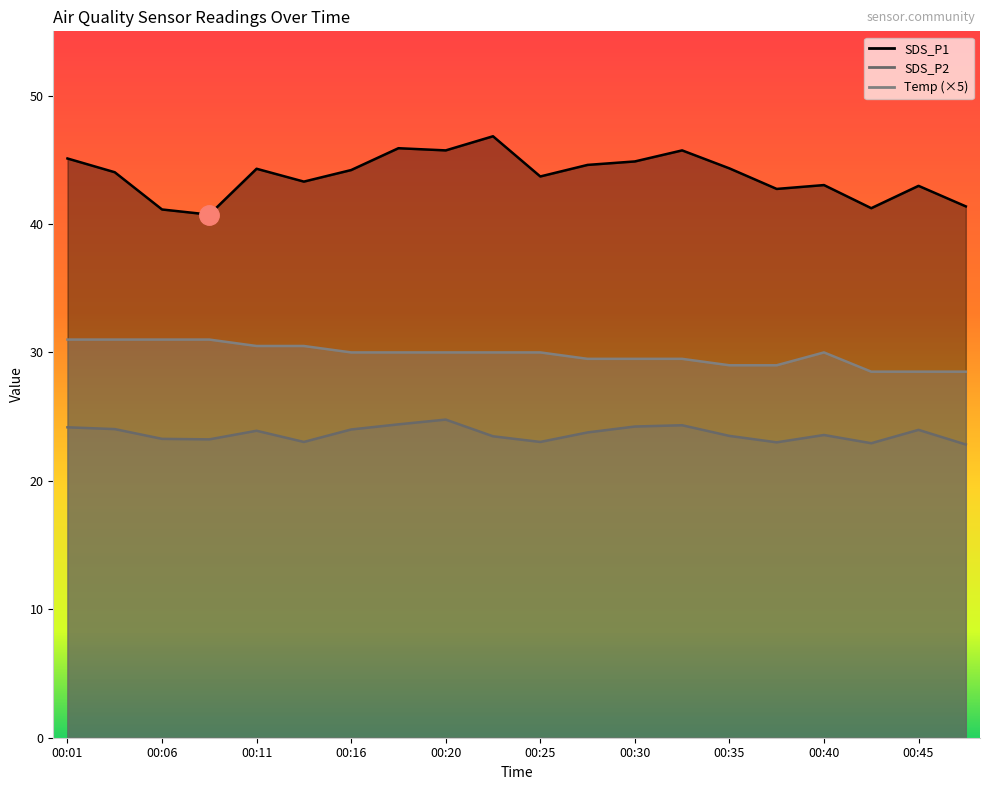

Which series has the widest spread of values?

SDS_P1